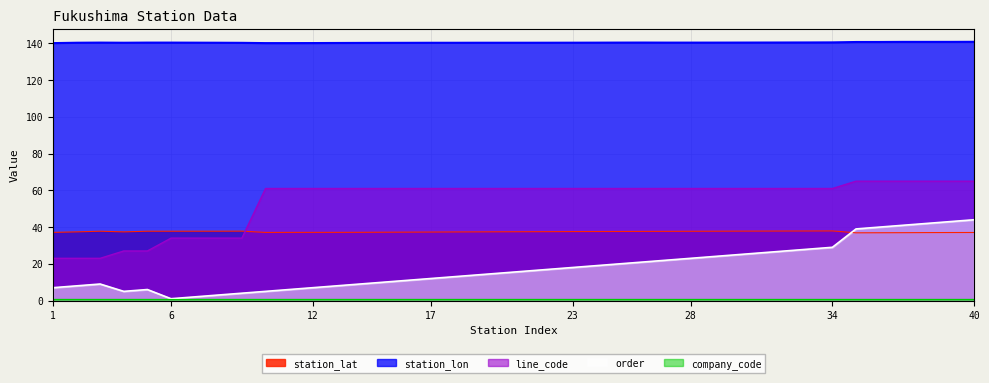

Between 9 and 12, which is larger?

9